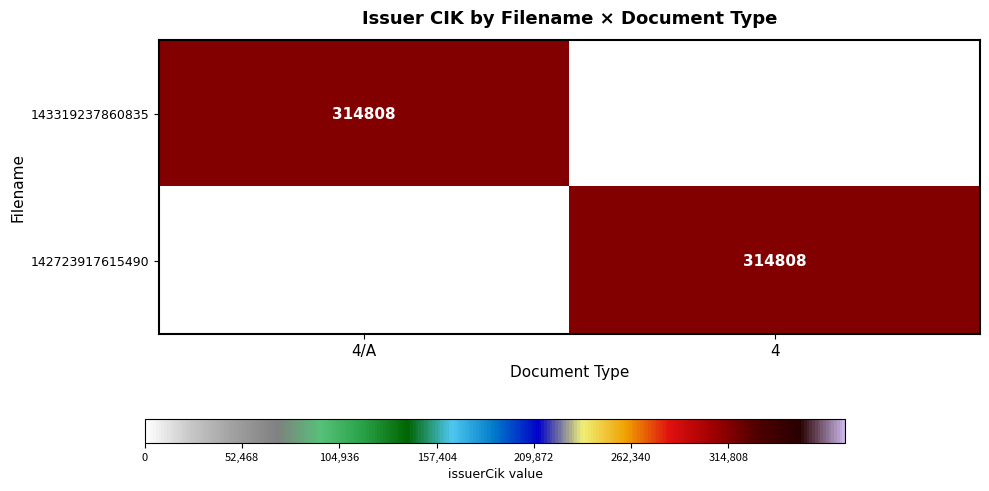

The value of 142723917615490 at 4 is 314808. True or false?

True